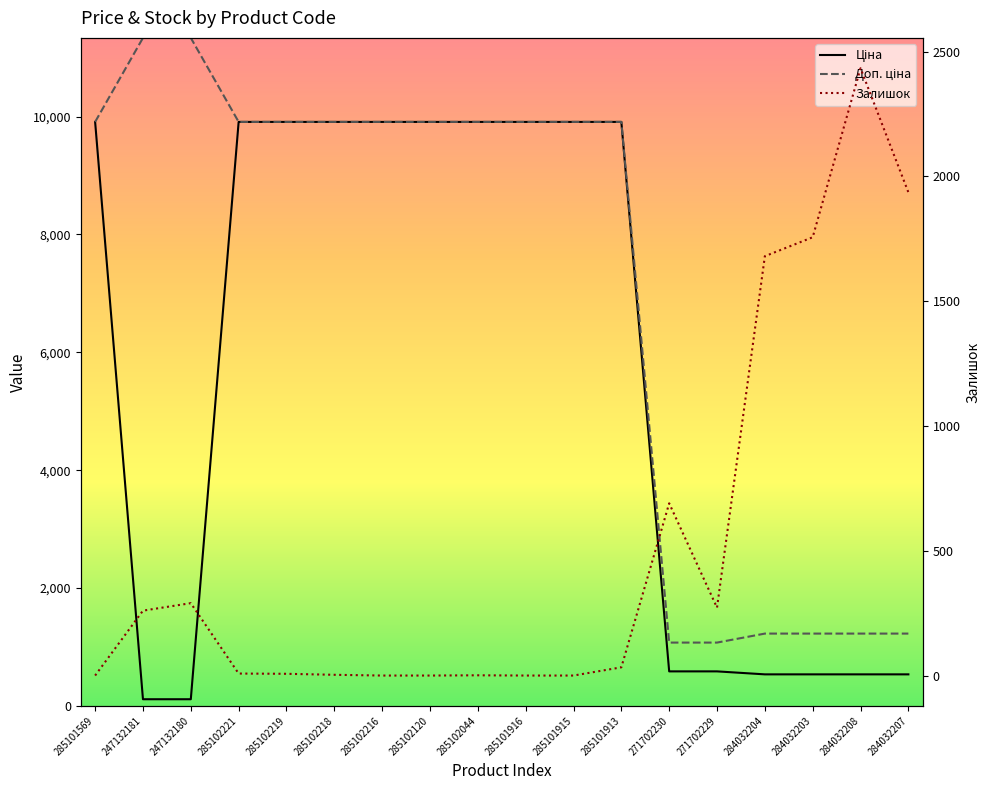

Reading left to right, what are all the values shown in this chart?

Ціна: 9908.5	113.3	113.3	9908.5	9908.5	9908.5	9908.5	9908.5	9908.5	9908.5	9908.5	9908.5	586.0	586.0	535.4	535.4	535.4	535.4
Доп. ціна: 9908.5	11334.0	11334.0	9908.5	9908.5	9908.5	9908.5	9908.5	9908.5	9908.5	9908.5	9908.5	1074.5	1074.5	1227.2	1227.2	1227.2	1227.2
Залишок: 0.0	260.0	290.0	8.0	7.0	3.0	0.0	0.0	1.0	0.0	0.0	33.0	690.0	272.0	1680.0	1756.0	2433.0	1936.0